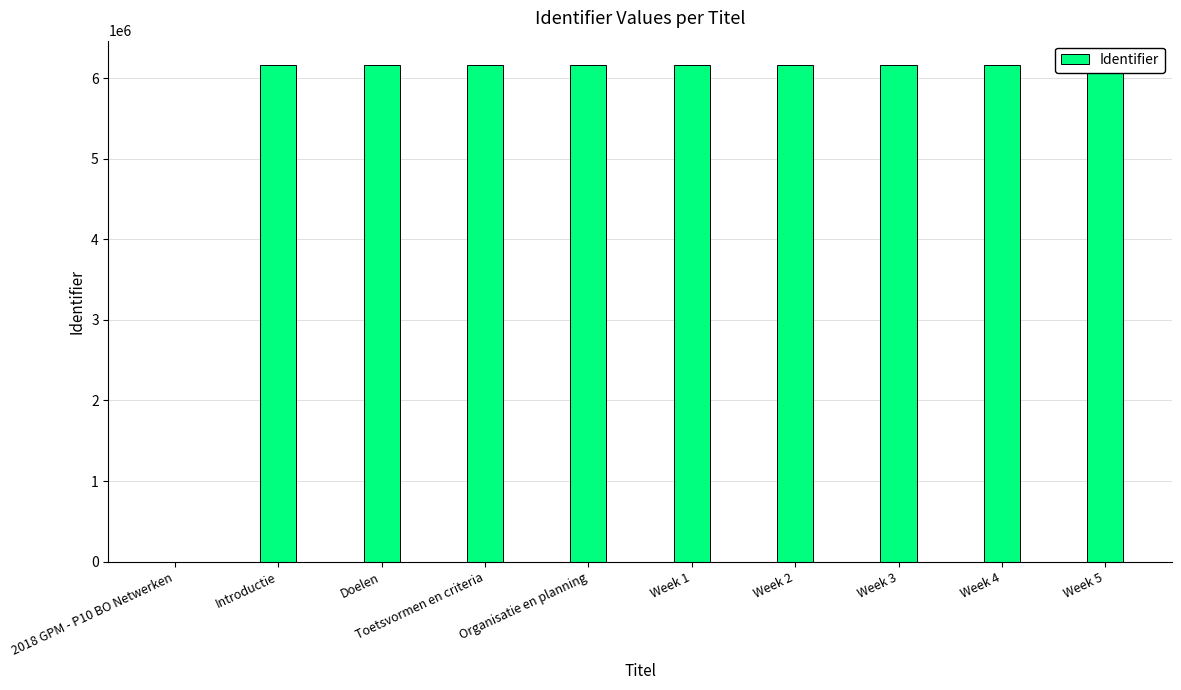

How many bars are there in total?

10